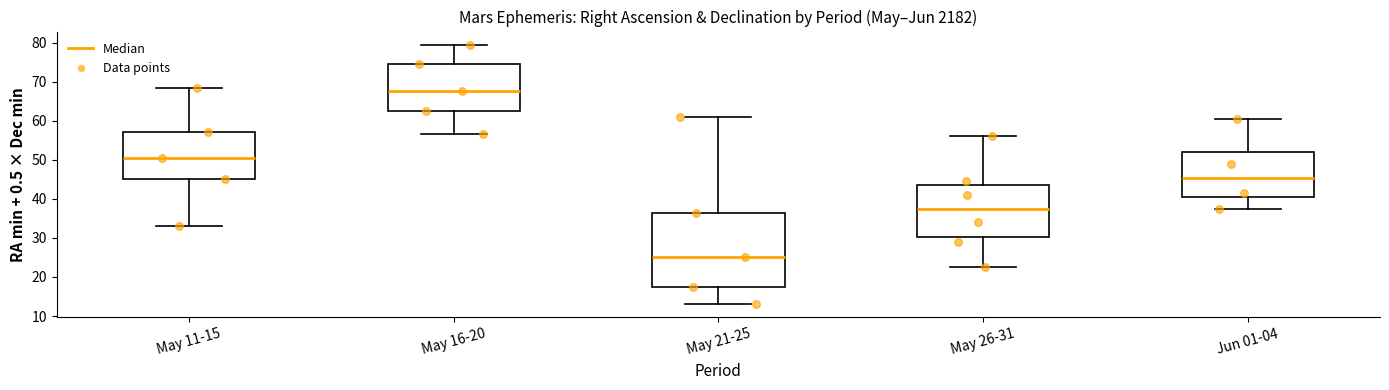

Reading left to right, read every box against the y-axis: the position of its median line, the range the box covers, and the ends of its whiskers. The values are not printed on the chart, so give them approximately, as read against the axis.

May 11-15: median 51, box 45 to 57, whiskers 33 to 69
May 16-20: median 68, box 63 to 75, whiskers 57 to 80
May 21-25: median 25, box 18 to 37, whiskers 13 to 61
May 26-31: median 38, box 30 to 44, whiskers 23 to 56
Jun 01-04: median 45, box 41 to 52, whiskers 38 to 61